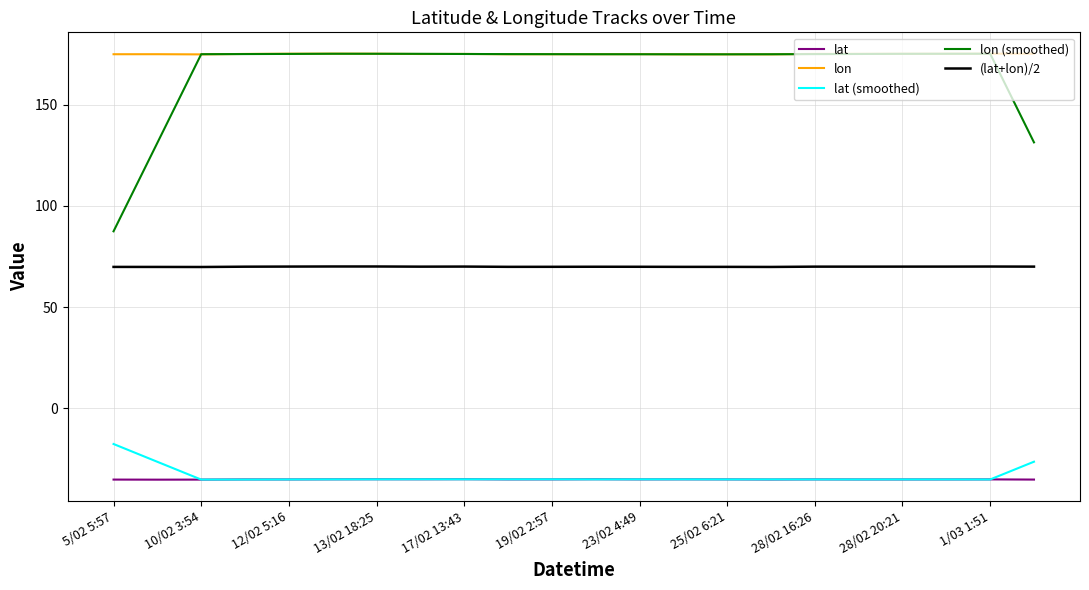

Which series has the widest spread of values?

lon (smoothed)